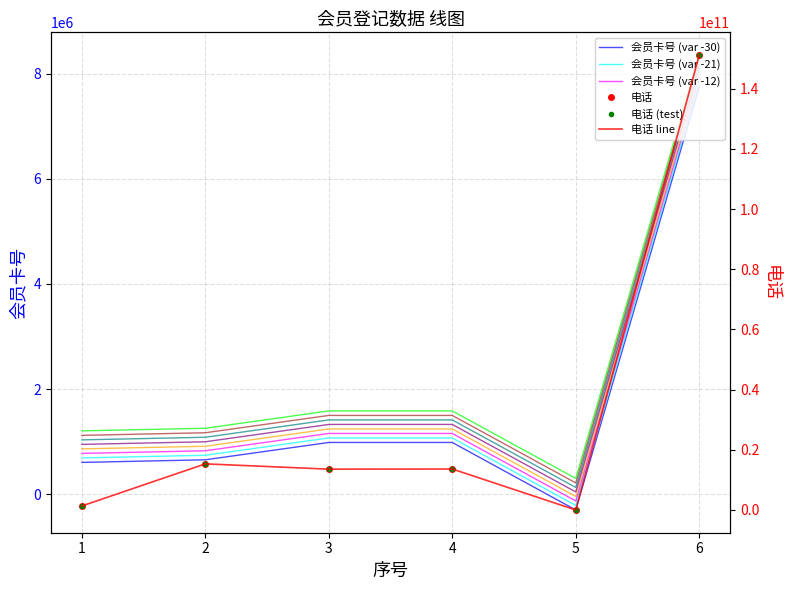

Which series has the largest total across all categories?

电话